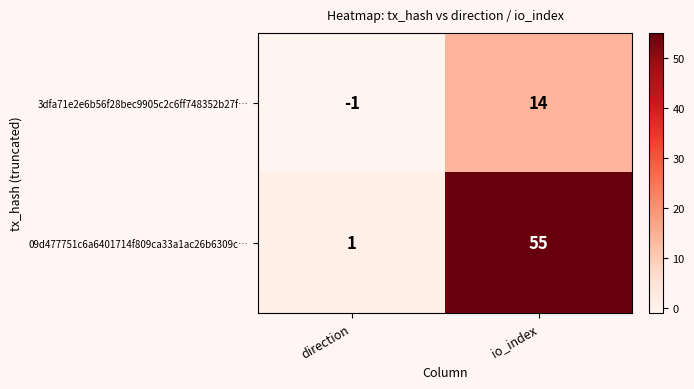

What is the average value of the 09d477751c6a6401714f809ca33a1ac26b6309c… series?

28